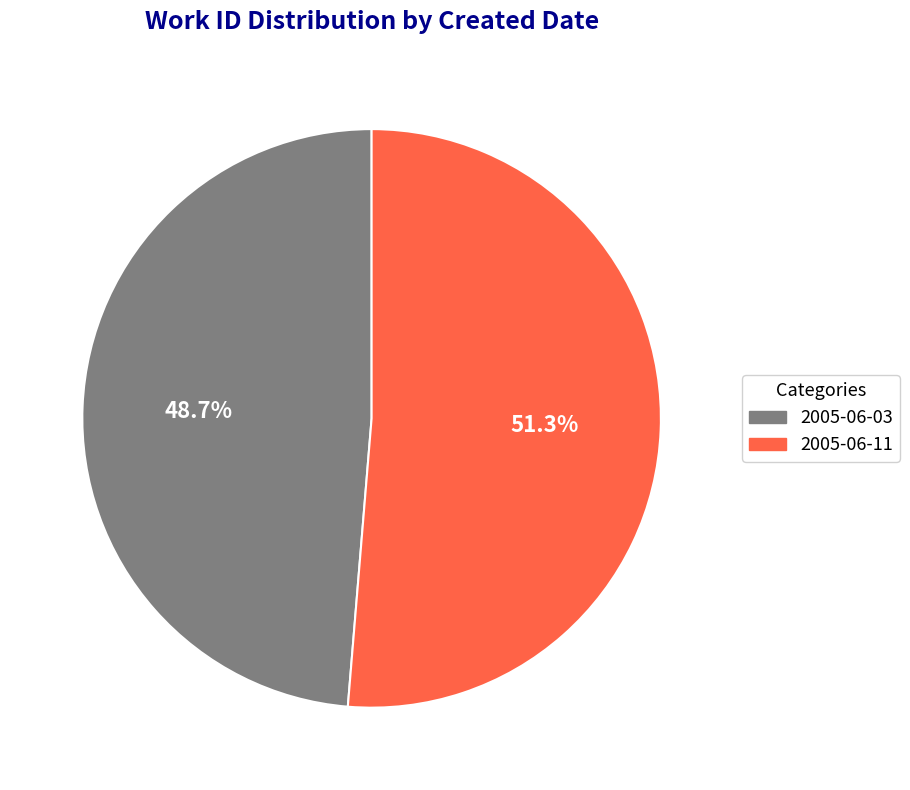

To the nearest percent, what portion does 2005-06-11 represent?

51%